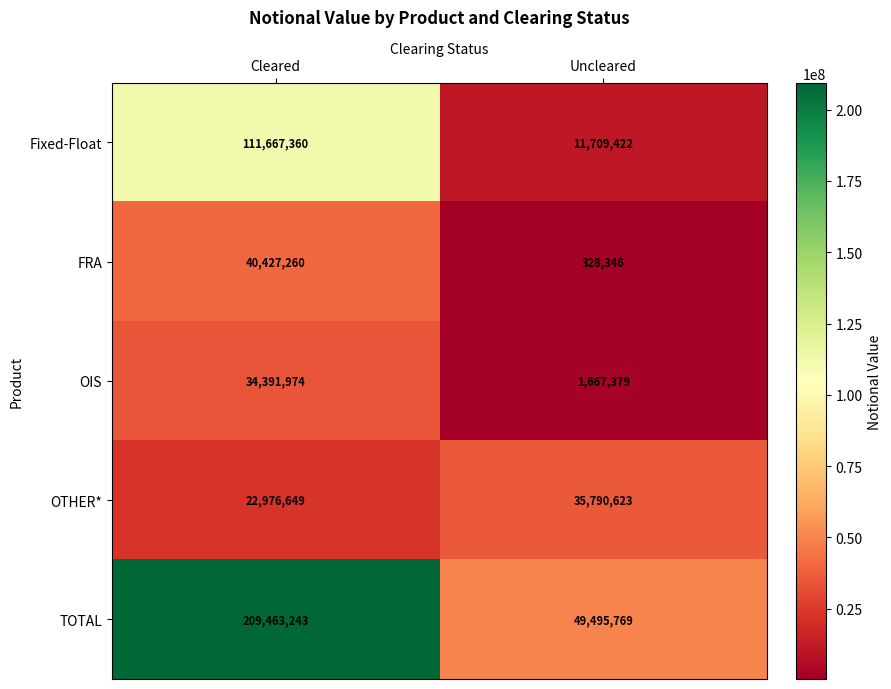

Which series has the largest total across all categories?

TOTAL